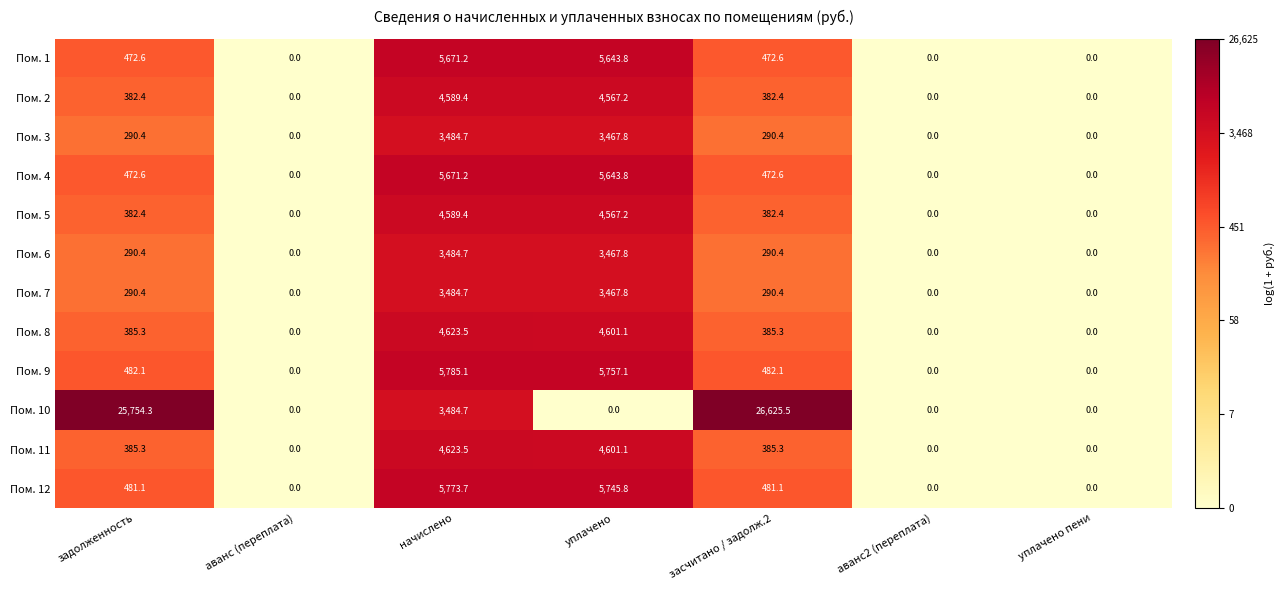

At which category does the chart reach its peak across all series?

засчитано / задолж.2